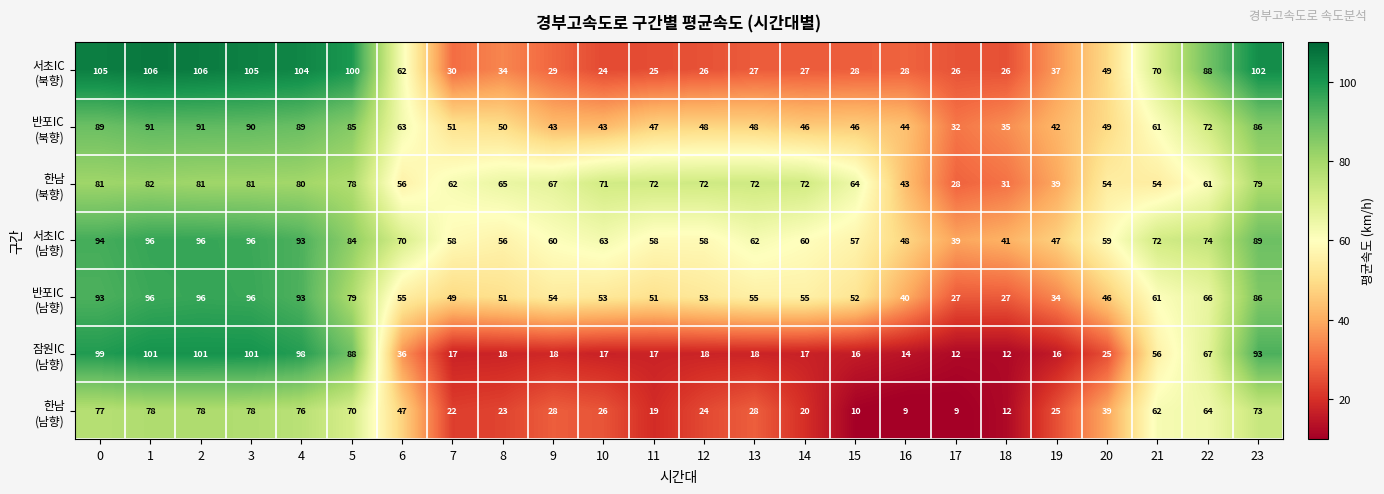

What is the maximum value shown in the chart?

106